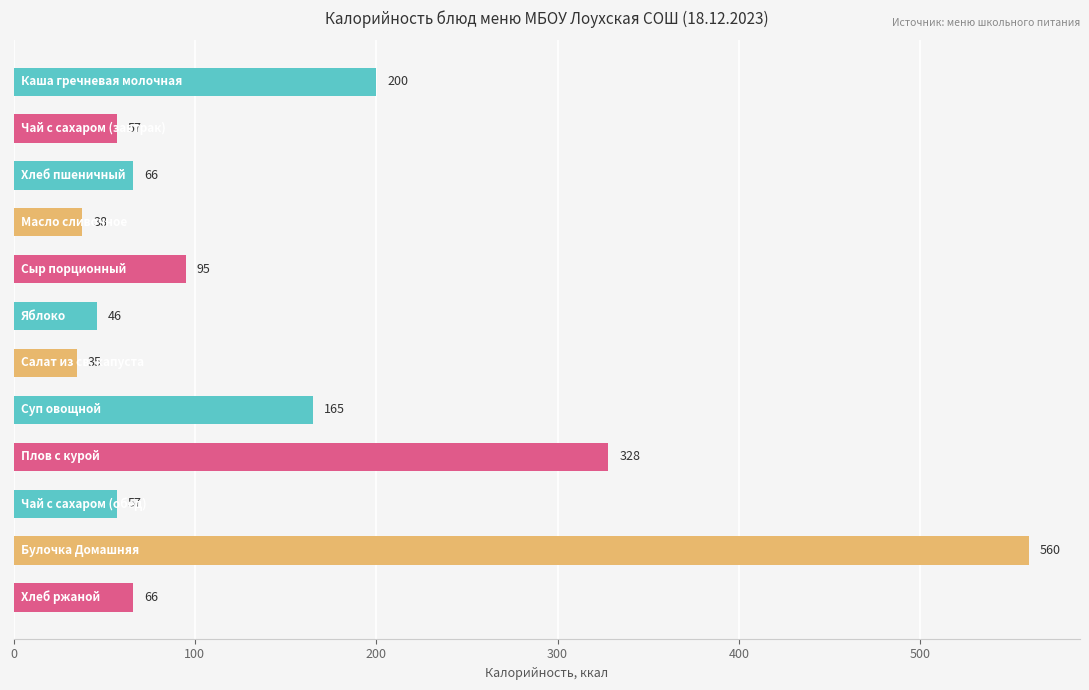

What is the value of the 3rd bar from the top?

66